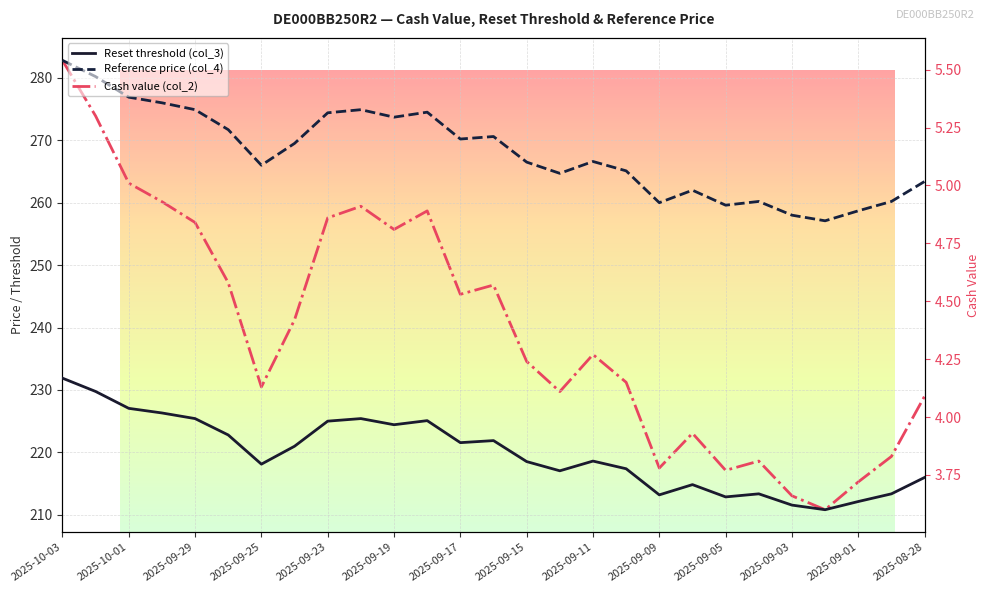

True or false: Reset threshold (col_3) and Cash value (col_2) cross at least once.

False